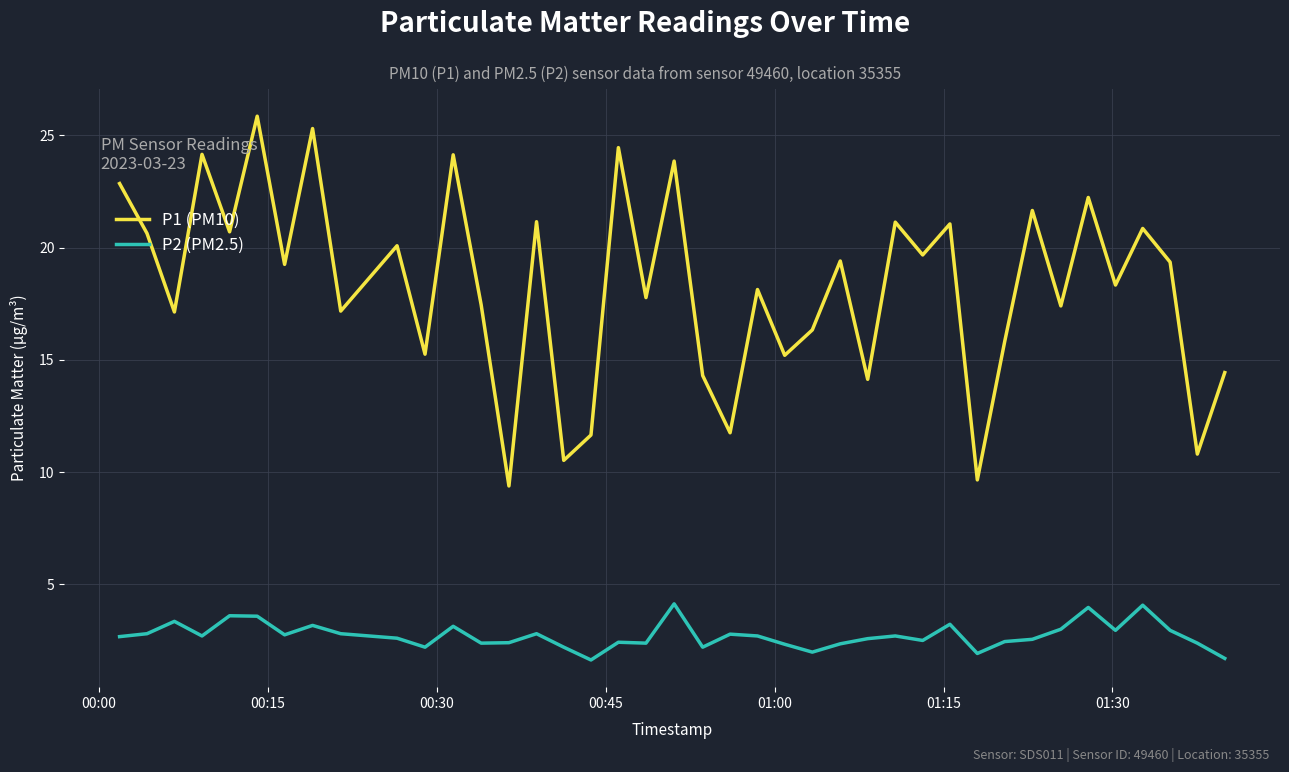

What is the difference between the maximum and minimum values in the P1 (PM10) series?

16.5